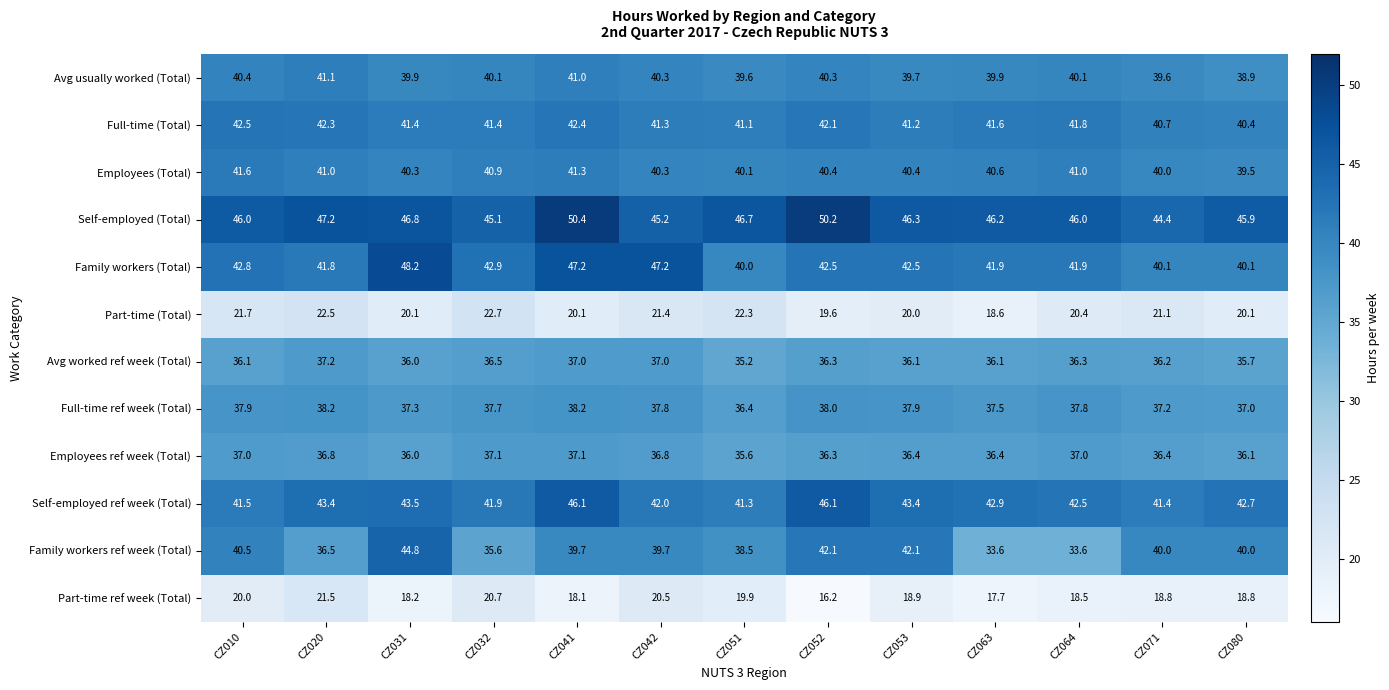

What is the spread (max minus min) of values at CZ042?

26.7